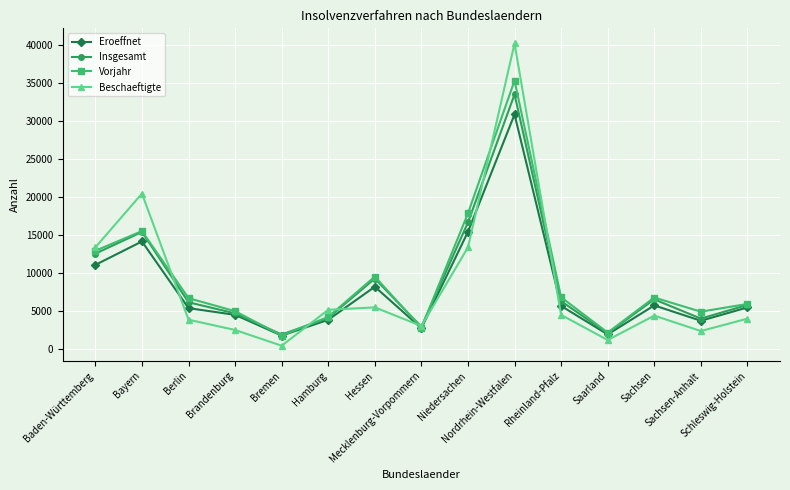

What is the label of the 14th point from the right?

Bayern